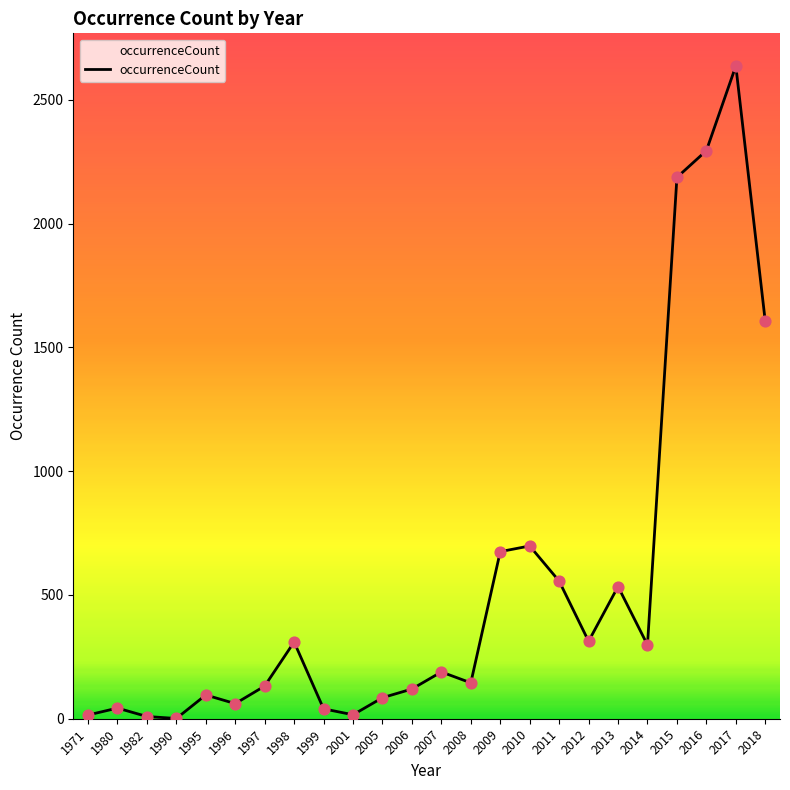

Which has a higher value, 2009 or 2005?

2009